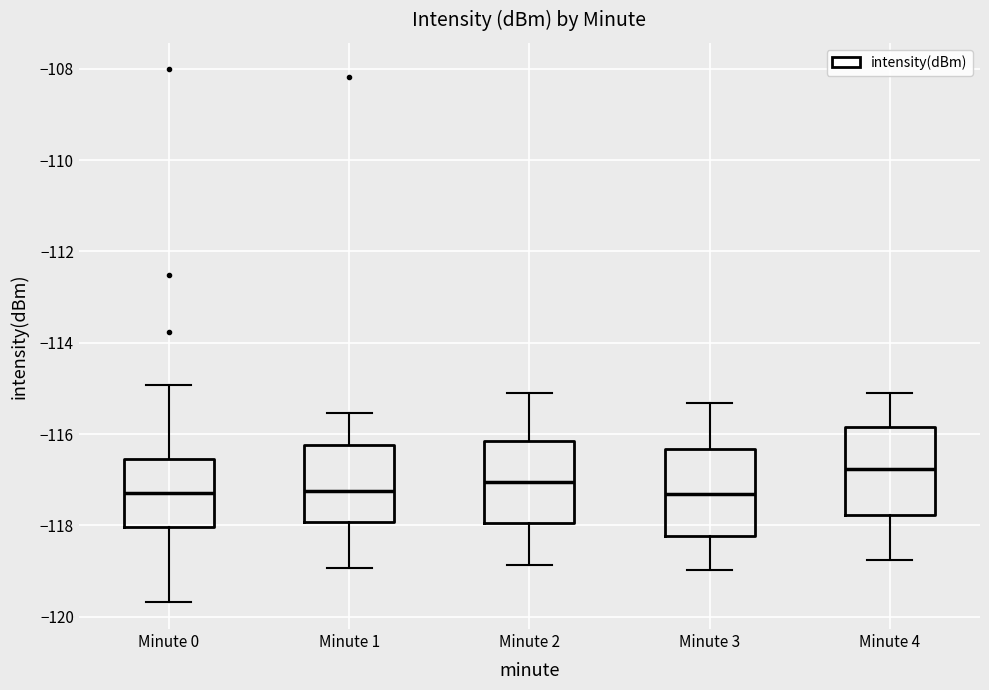

Reading left to right, read every box against the y-axis: the position of its median line, the range the box covers, and the ends of its whiskers. The values are not printed on the chart, so give them approximately, as read against the axis.

Minute 0: median -117.4, box -118.0 to -116.6, whiskers -119.6 to -115.0
Minute 1: median -117.2, box -118.0 to -116.2, whiskers -119.0 to -115.6
Minute 2: median -117.0, box -118.0 to -116.2, whiskers -118.8 to -115.0
Minute 3: median -117.4, box -118.2 to -116.4, whiskers -119.0 to -115.4
Minute 4: median -116.8, box -117.8 to -115.8, whiskers -118.8 to -115.0